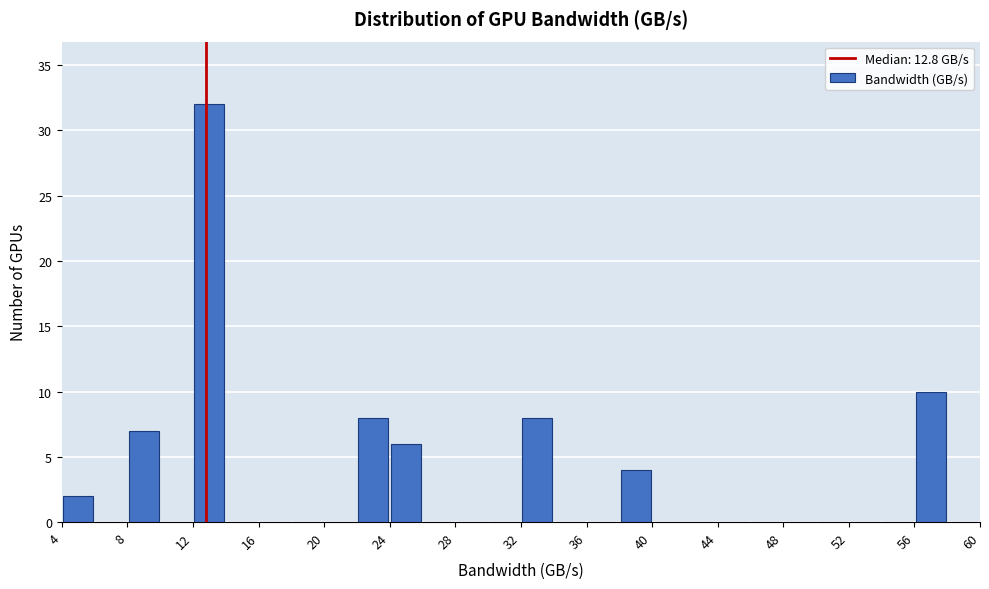

Reading left to right, transcribe this chart: for each bar, give the range it covers on the x-axis and its height. The values are not printed on the chart, so give them approximately, as read against the axis.

4 to 6: 2
6 to 8: 0
8 to 10: 7
10 to 12: 0
12 to 14: 32
14 to 16: 0
16 to 18: 0
18 to 20: 0
20 to 22: 0
22 to 24: 8
24 to 26: 6
26 to 28: 0
28 to 30: 0
30 to 32: 0
32 to 34: 8
34 to 36: 0
36 to 38: 0
38 to 40: 4
40 to 42: 0
42 to 44: 0
44 to 46: 0
46 to 48: 0
48 to 50: 0
50 to 52: 0
52 to 54: 0
54 to 56: 0
56 to 58: 10
58 to 60: 0